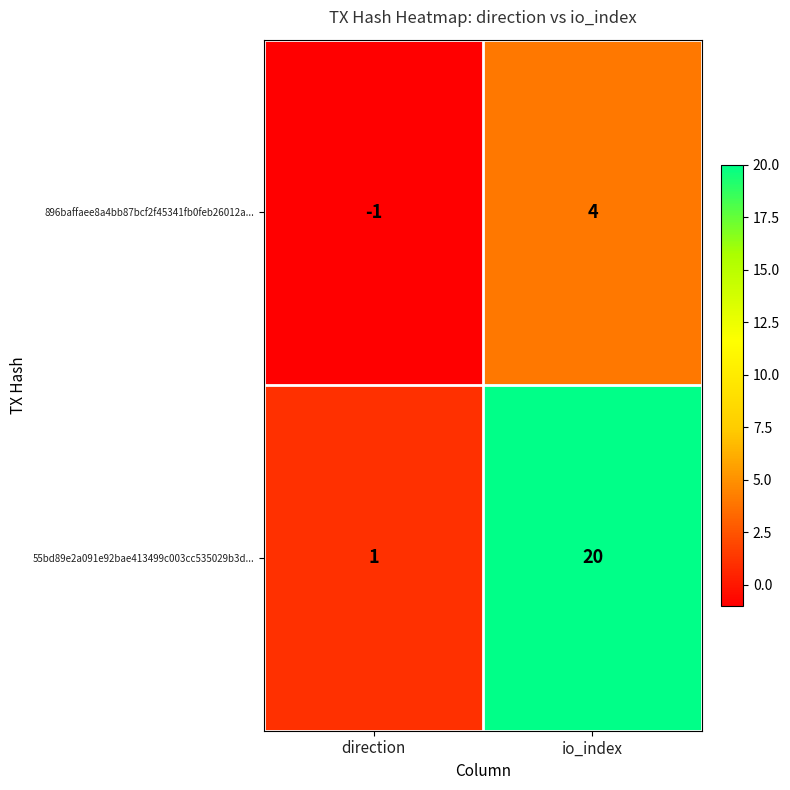

At which label is 55bd89e2a091e92bae413499c003cc535029b3d... closest to 10?

direction